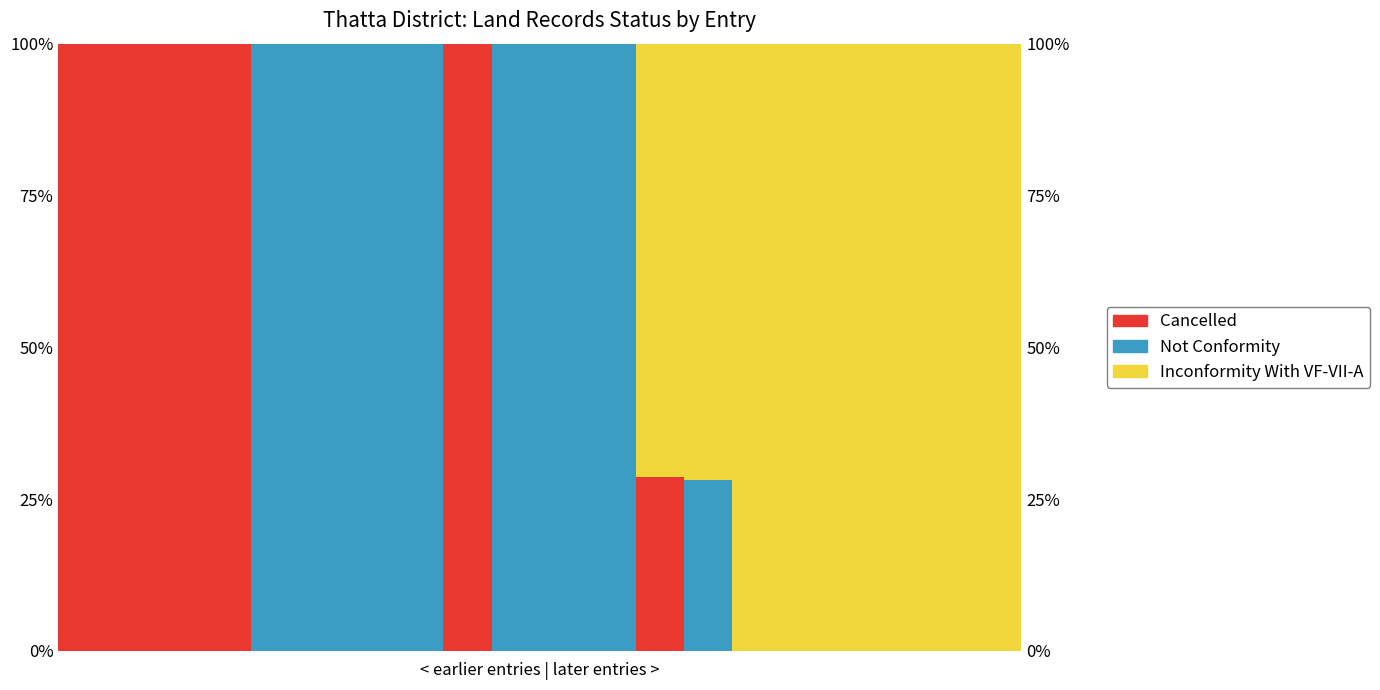

Reading left to right, list all the values displayed in this chart.

Cancelled: 0=100.0	1=100.0	2=100.0	3=100.0	4=0.0	5=0.0	6=0.0	7=0.0	8=100.0	9=0.0	10=0.0	11=0.0	12=28.7	13=0.0	14=0.0	15=0.0	16=0.0	17=0.0	18=0.0	19=0.0
Not Conformity: 0=0.0	1=0.0	2=0.0	3=0.0	4=100.0	5=100.0	6=100.0	7=100.0	8=0.0	9=100.0	10=100.0	11=100.0	12=0.0	13=28.1	14=0.0	15=0.0	16=0.0	17=0.0	18=0.0	19=0.0
Inconformity With VF-VII-A: 0=0.0	1=0.0	2=0.0	3=0.0	4=0.0	5=0.0	6=0.0	7=0.0	8=0.0	9=0.0	10=0.0	11=0.0	12=71.3	13=71.9	14=100.0	15=100.0	16=100.0	17=100.0	18=100.0	19=100.0